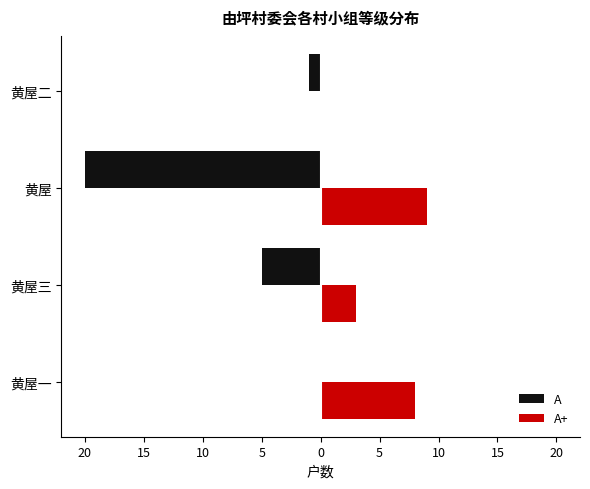

What are all the series names shown in the legend?

A, A+